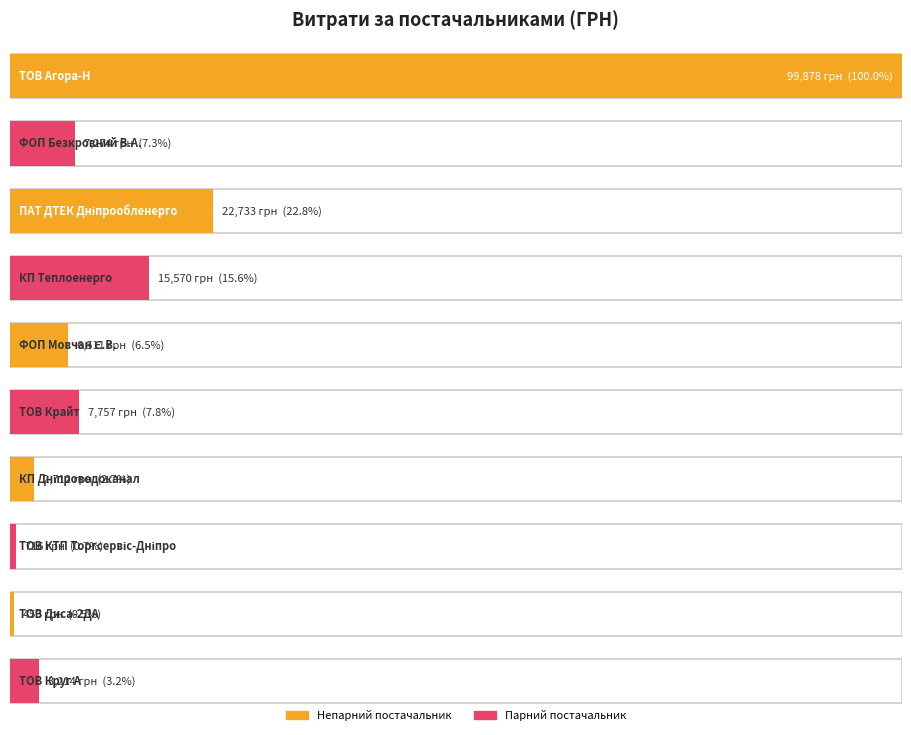

Is it true that the value at ФОП "Мовчан Є.В." is 6472.4?

True